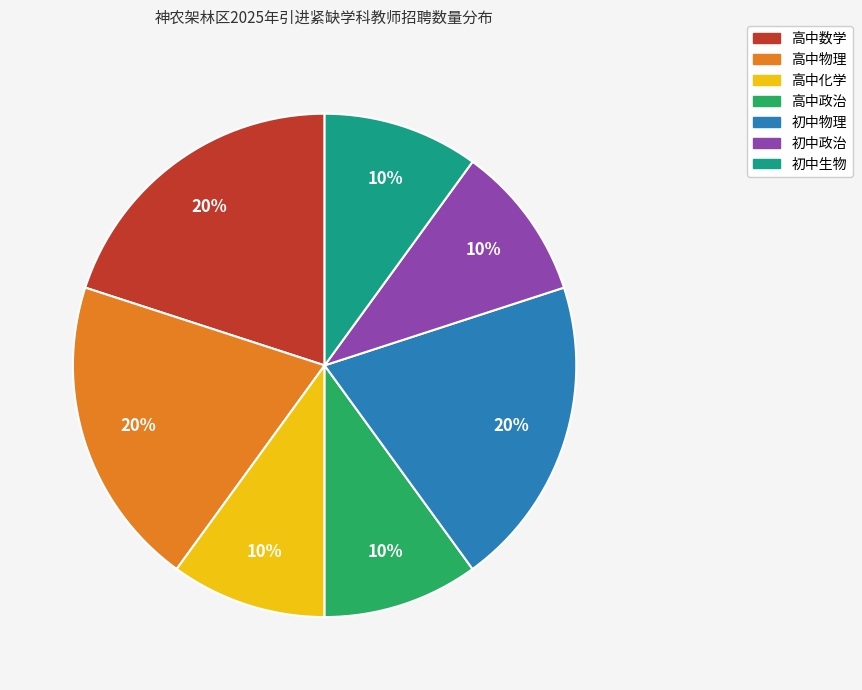

Does 高中化学 account for over 50% of the chart?

No